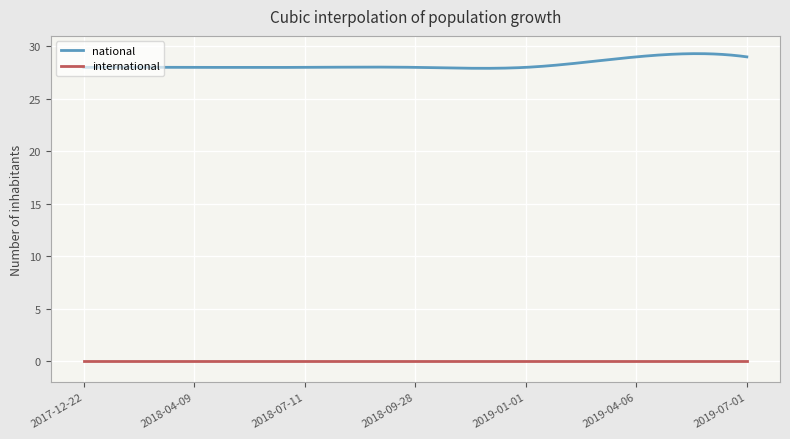

What is the greatest value displayed?

29.3